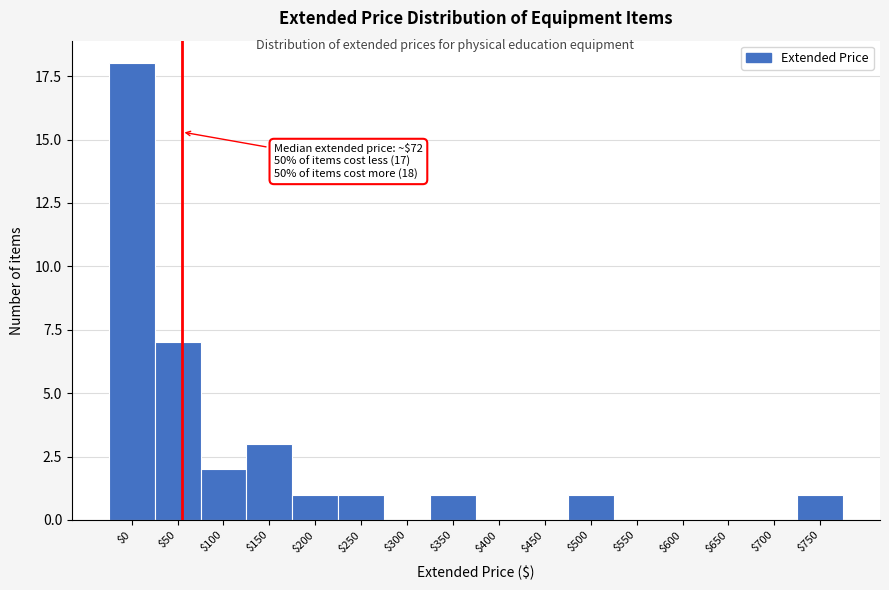

What is the sum of all values?

35